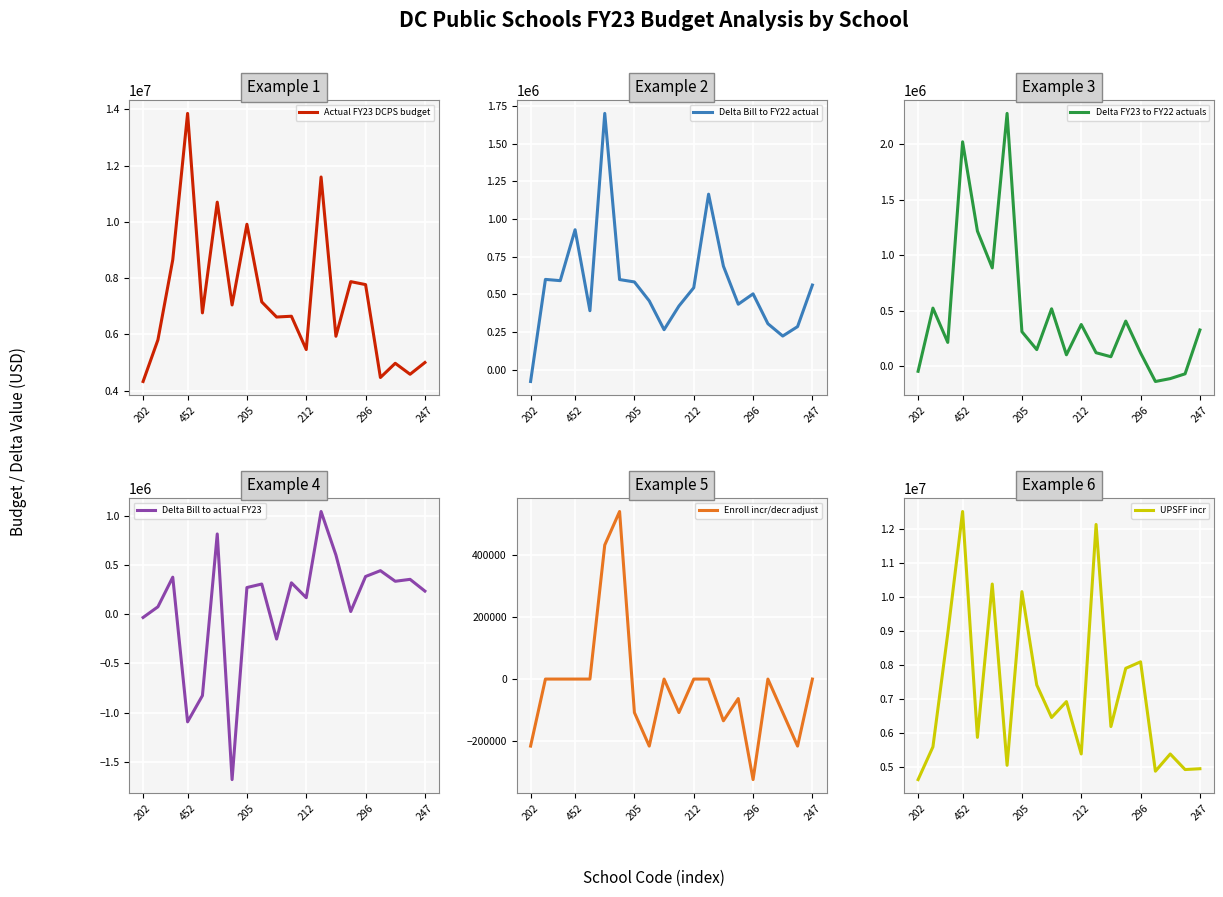

Is it true that Delta FY23 to FY22 actuals equals 565549.7 at 212?

False